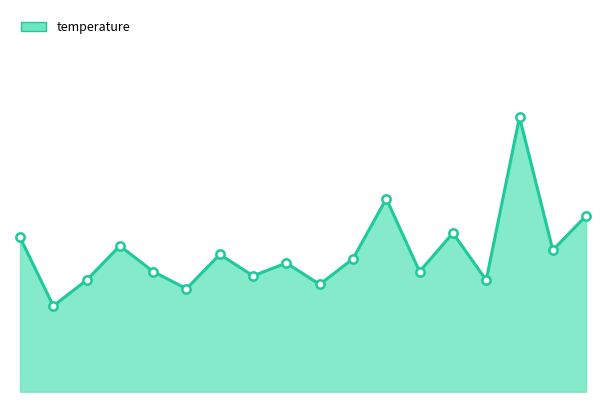

Rank the categories by value from highest to lowest.

20:00, 14:40, 22:40, 17:20, 00:00, 04:00, 21:20, 08:00, 13:20, 10:40, 05:20, 16:00, 09:20, 02:40, 18:40, 12:00, 06:40, 01:20